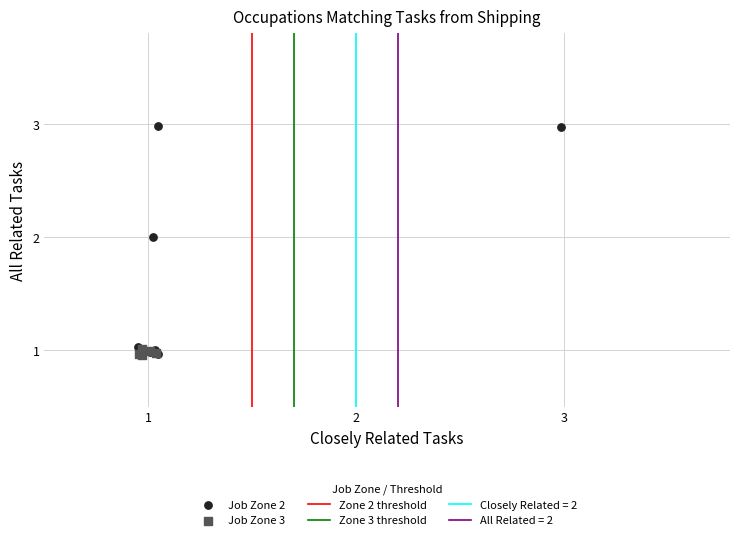

Which series has the widest spread of Y values?

Job Zone 2